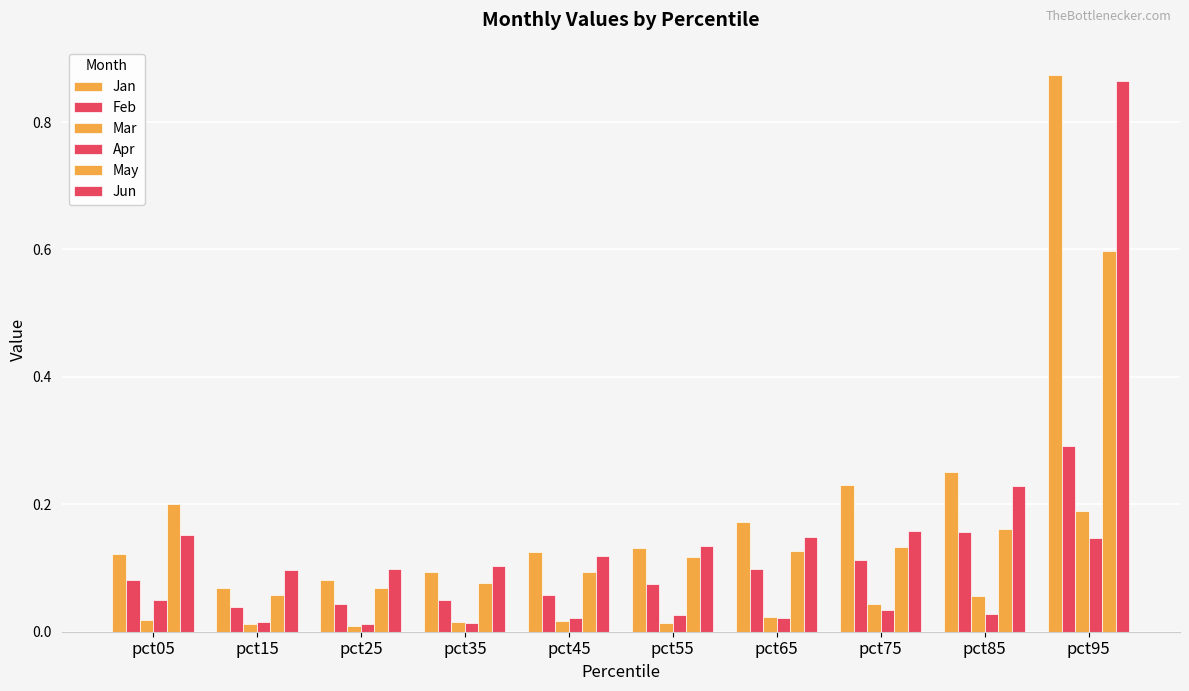

Which series has the widest spread of values?

Jan